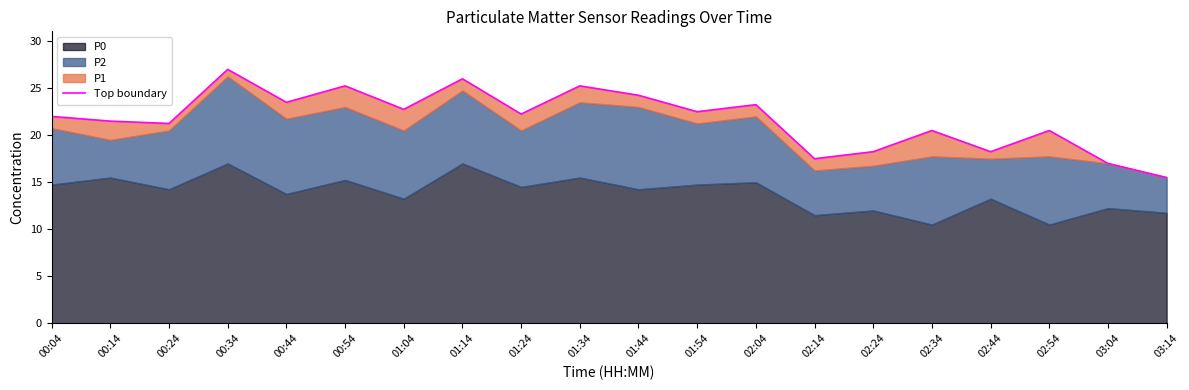

What is the difference between the maximum and second lowest values?

10.0